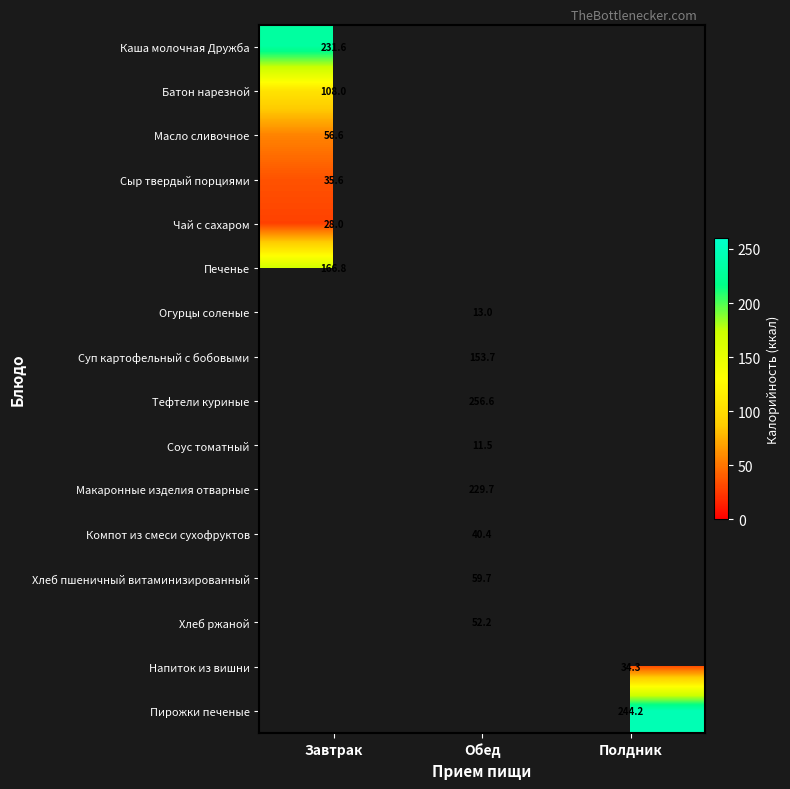

At which category does the chart reach its minimum across all series?

Обед